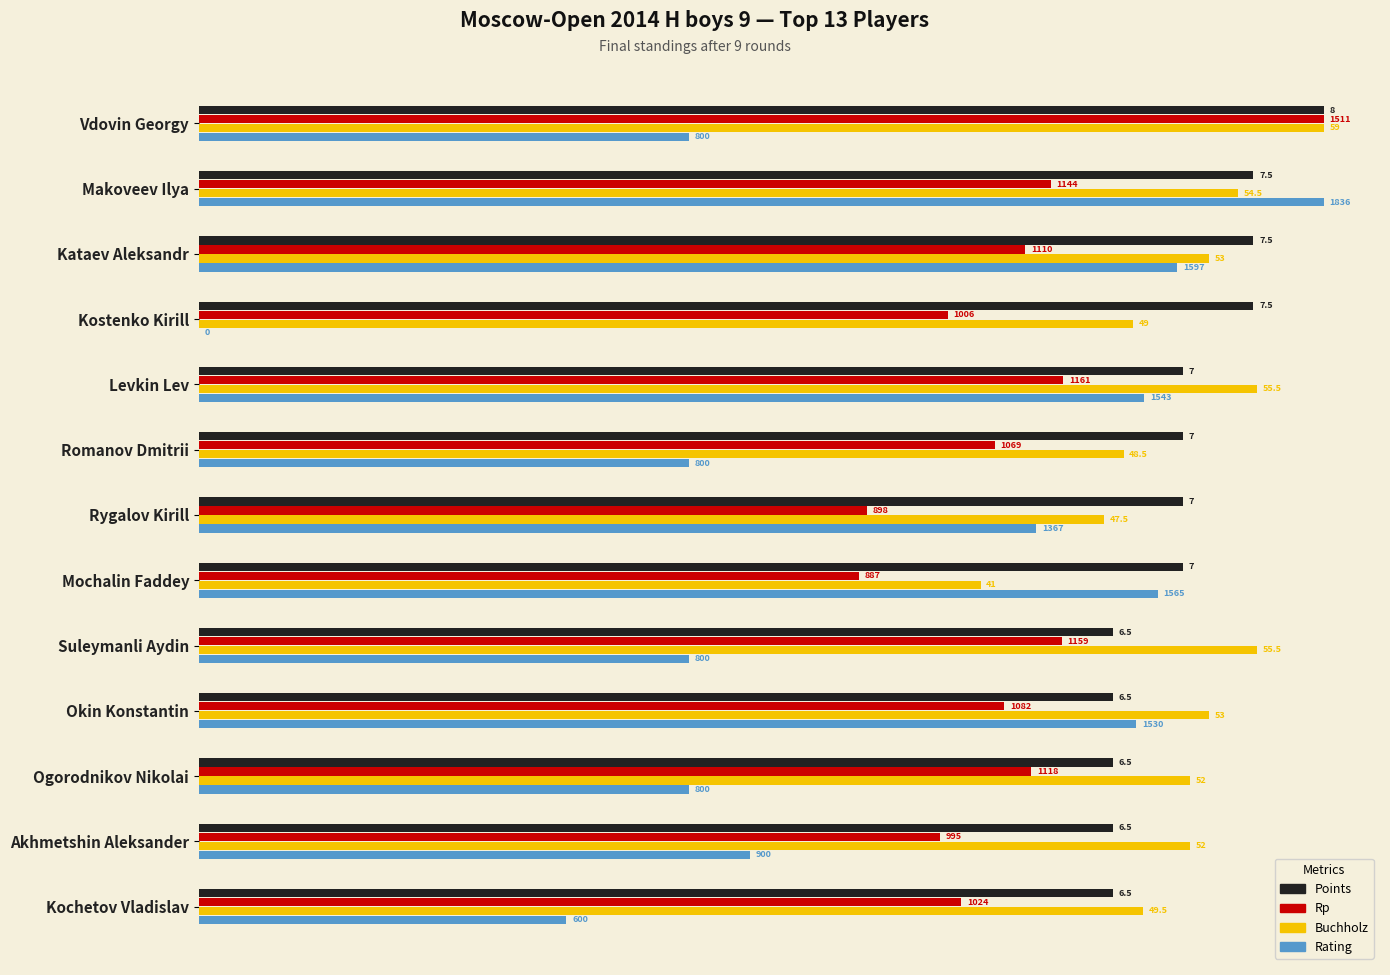

What are all the series names shown in the legend?

Points, Rp, Buchholz, Rating